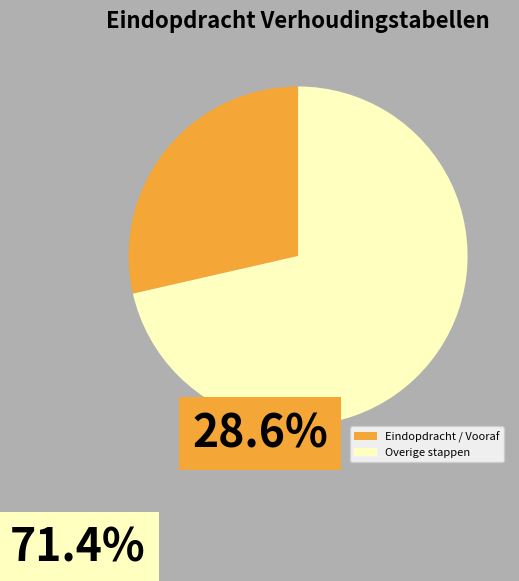

Is it true that Overige stappen is 71% of the pie?

True